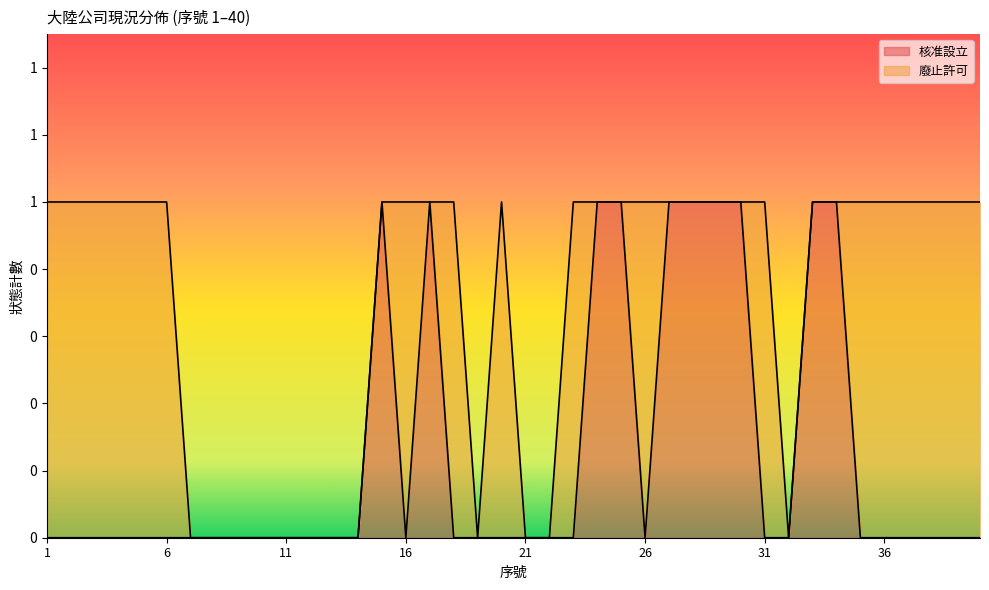

Rank the categories by value from highest to lowest.

15, 17, 24, 25, 27, 28, 29, 30, 33, 34, 1, 2, 3, 4, 5, 6, 7, 8, 9, 10, 11, 12, 13, 14, 16, 18, 19, 20, 21, 22, 23, 26, 31, 32, 35, 36, 37, 38, 39, 40